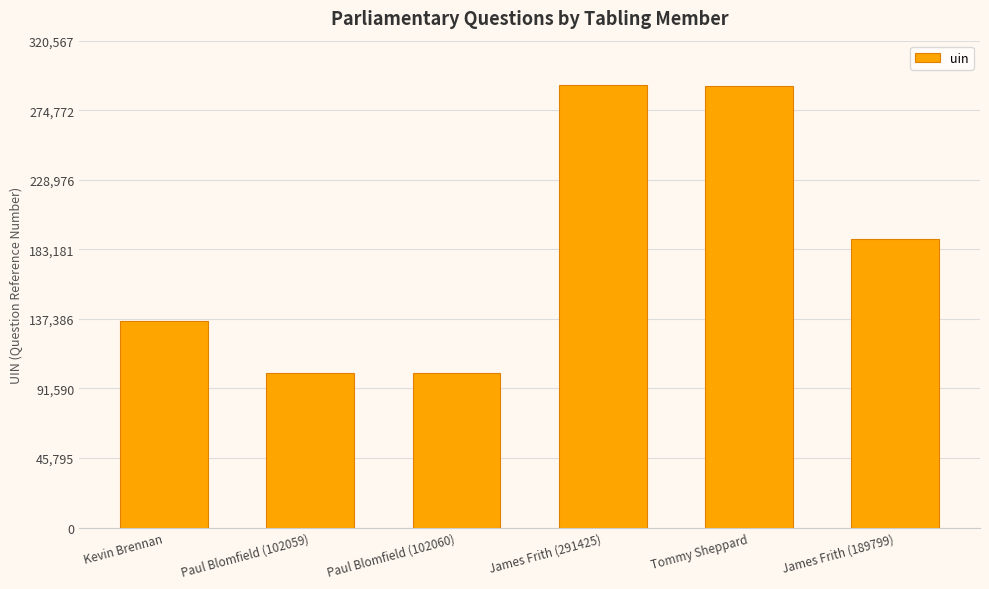

What is the change in value from Kevin Brennan to James Frith (189799)?

+53969